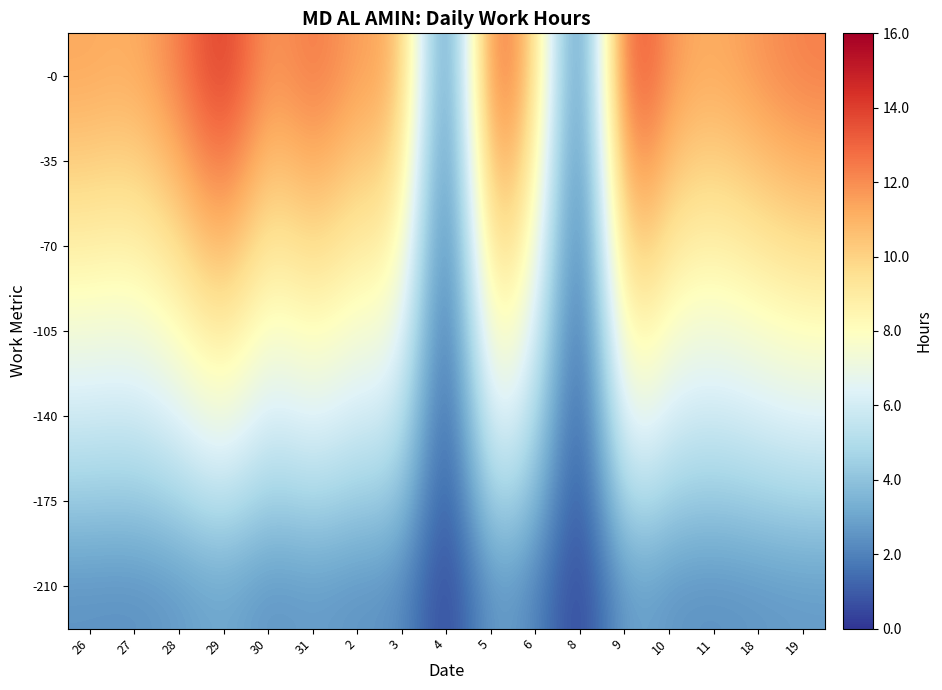

Which has a higher value, 30 or 19?

19